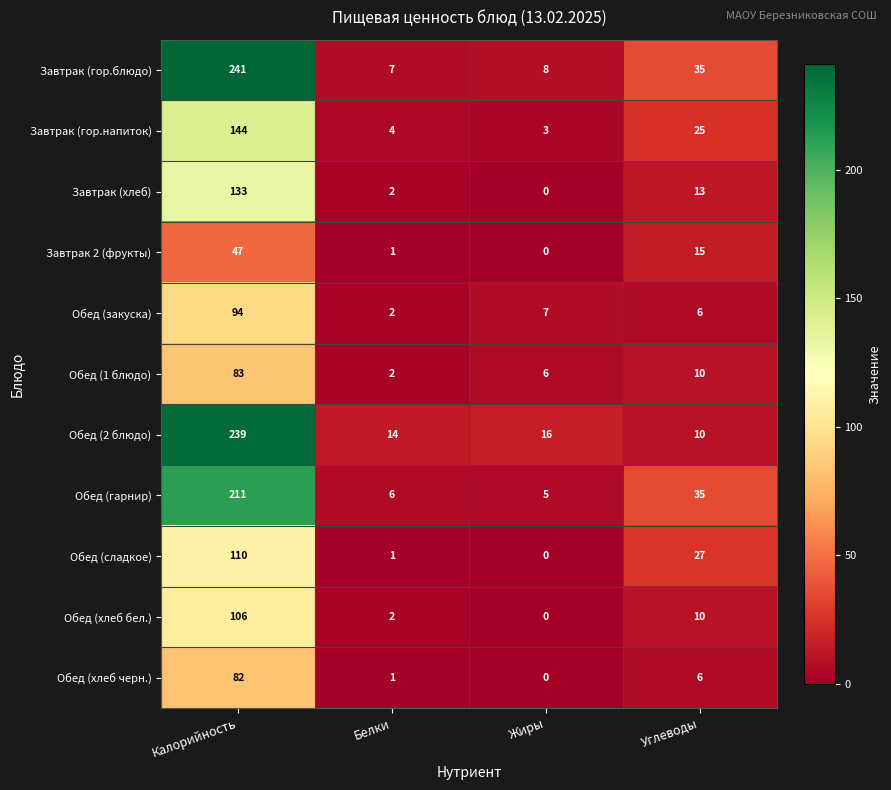

What is the sum of all Обед (гарнир) values?

257